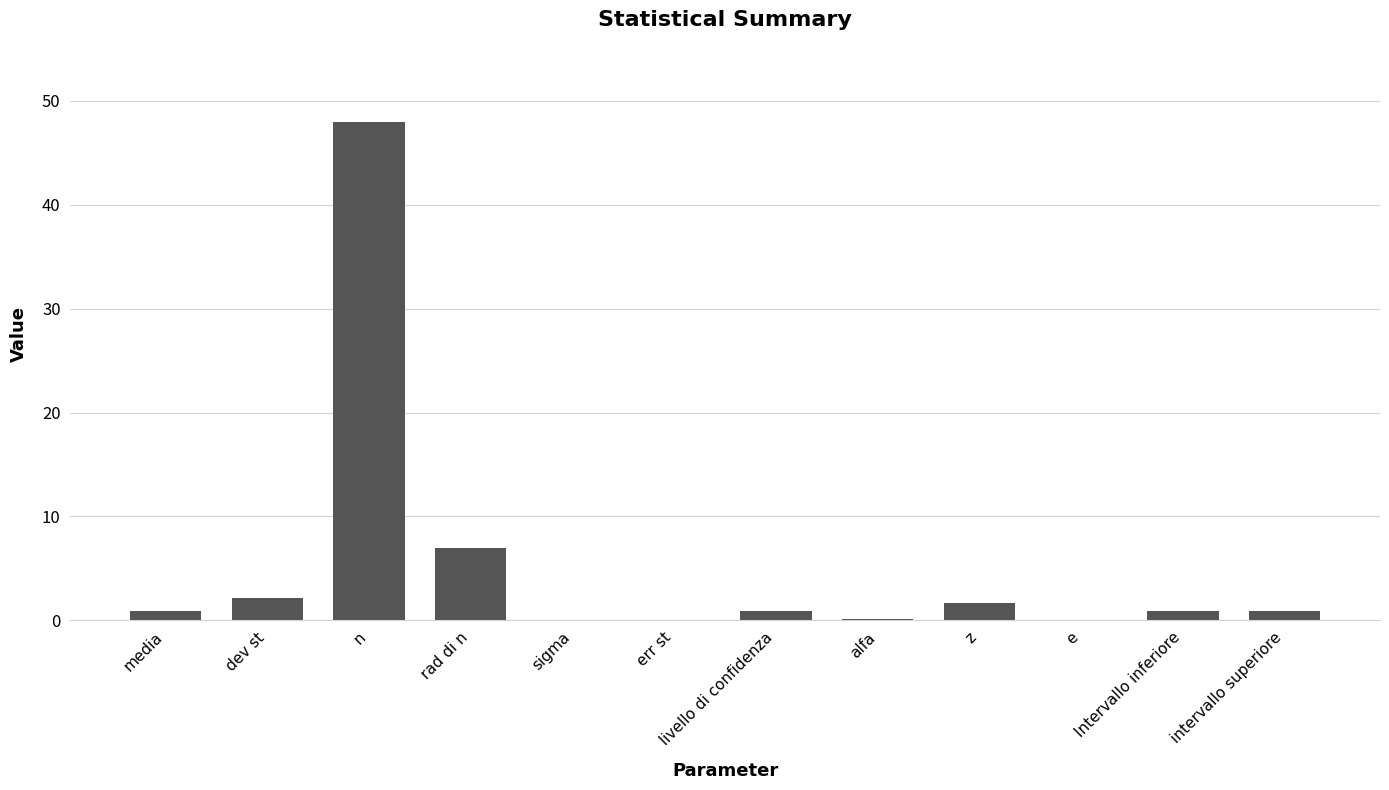

True or false: the data shows 0.0 at e.

True